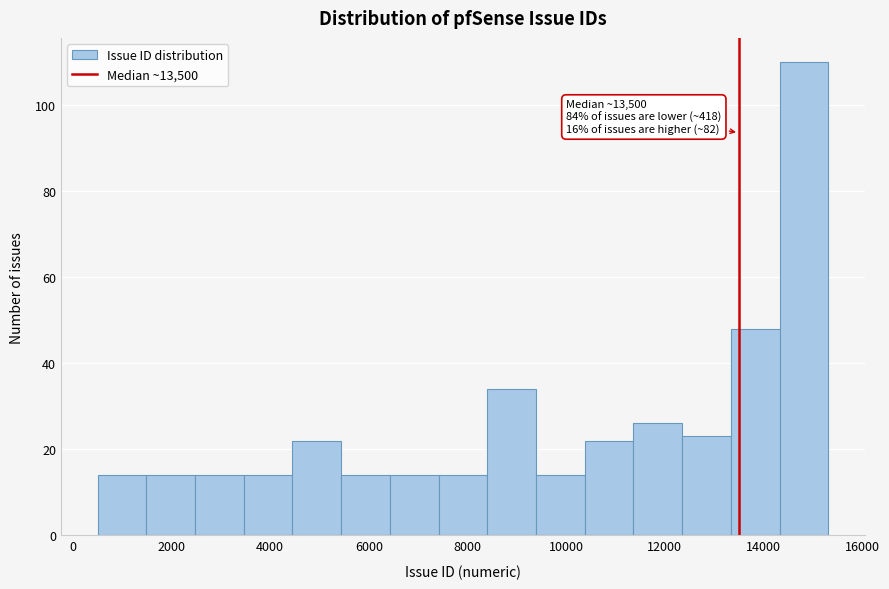

Over which range of the x-axis is the bar tallest?

14400 to 15400